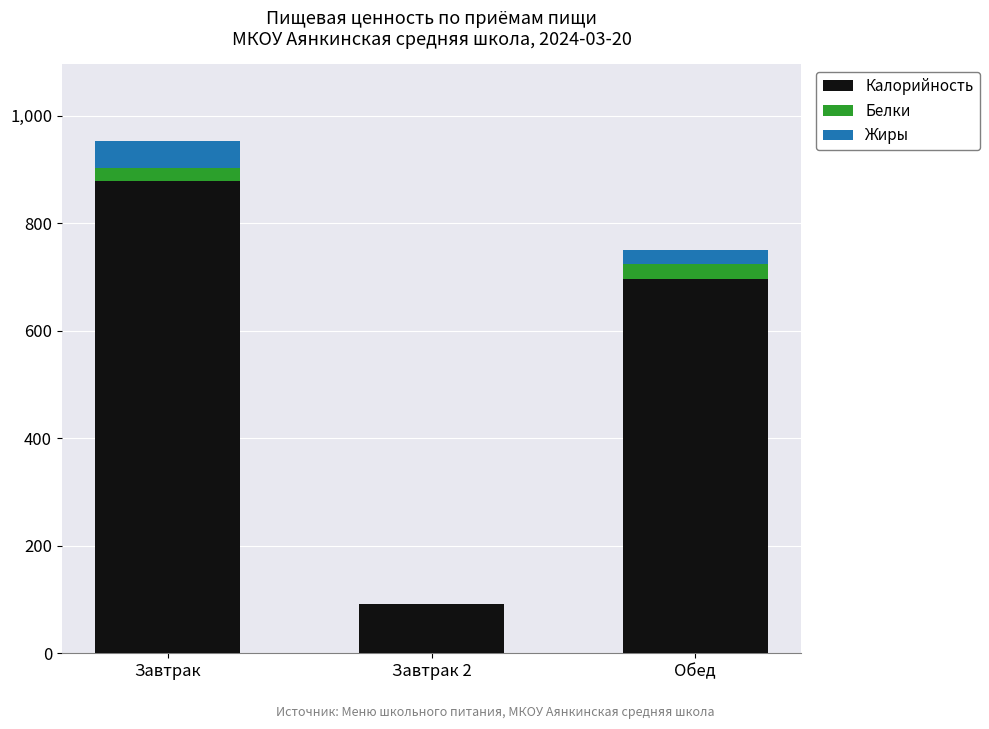

What is the total value across all series at Завтрак?

953.1